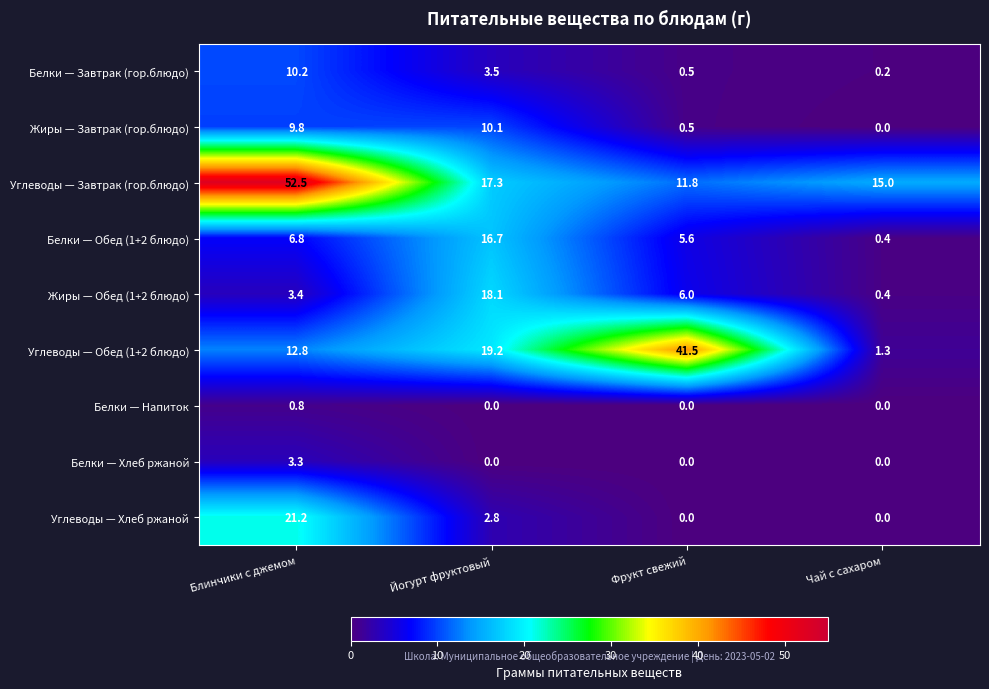

Read the Углеводы — Завтрак (гор.блюдо) value at Йогурт фруктовый.

17.3